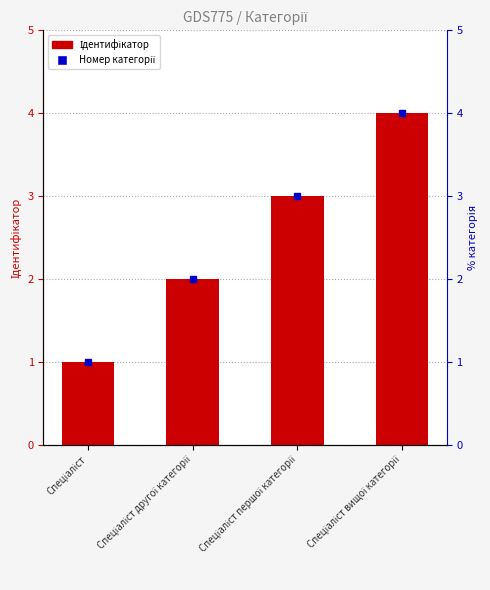

Are the bars grouped side by side (vs. stacked)?

No